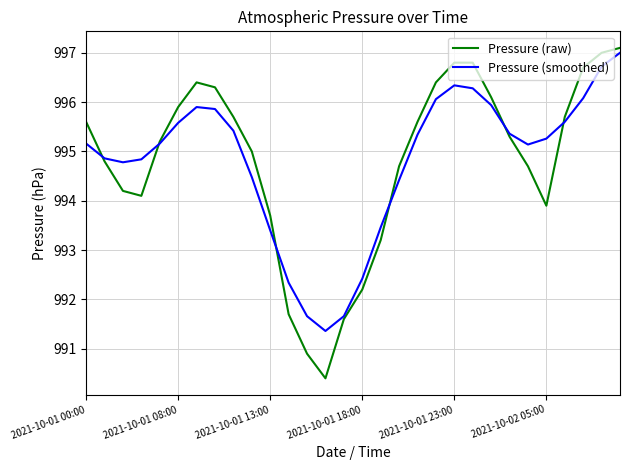

At how many categories does at least one series exceed 996?

9